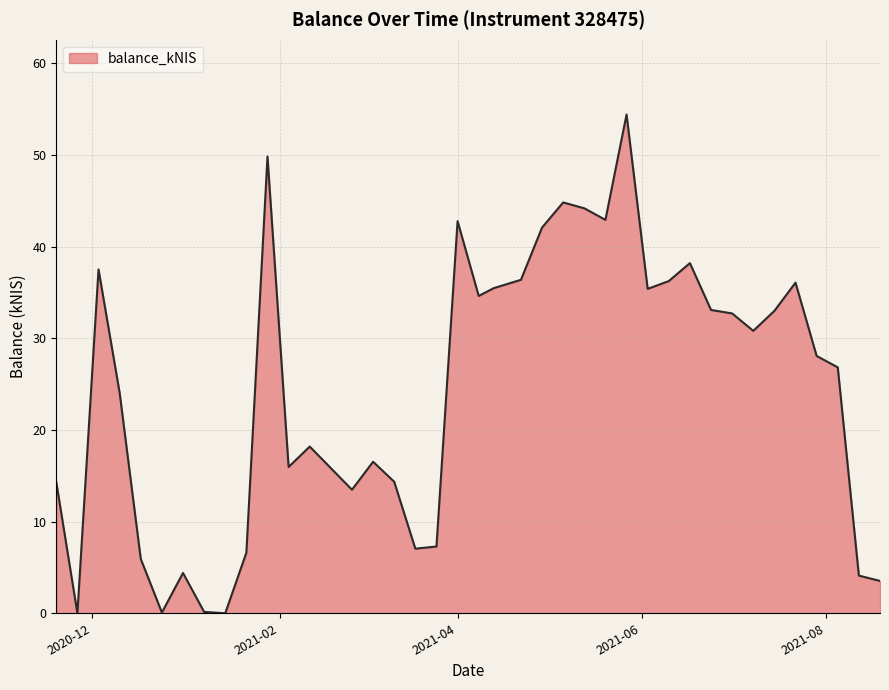

Does the chart display data point markers on the line(s)?

No